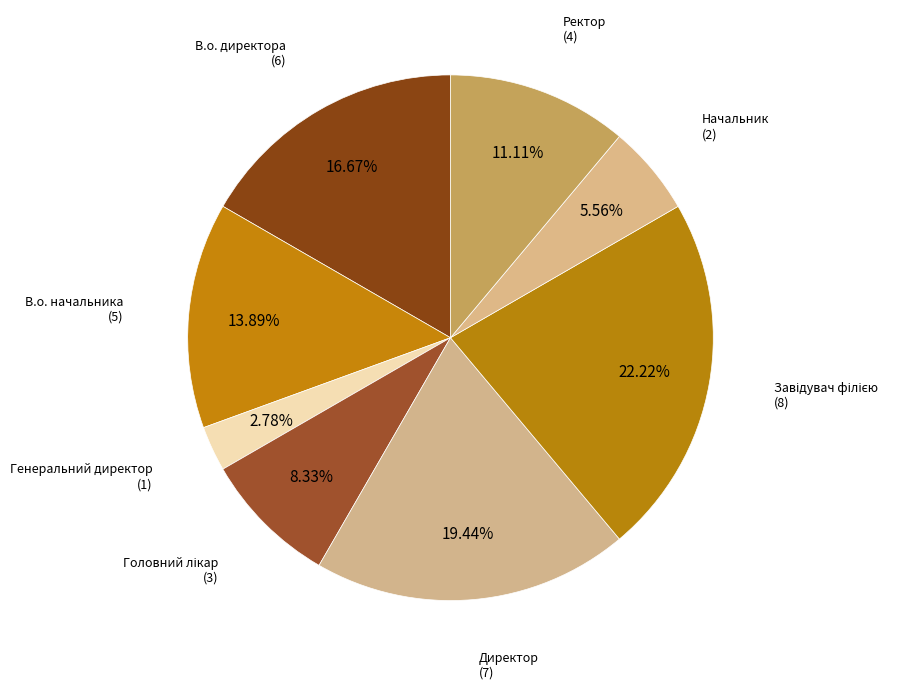

Count the number of slices in the pie.

8